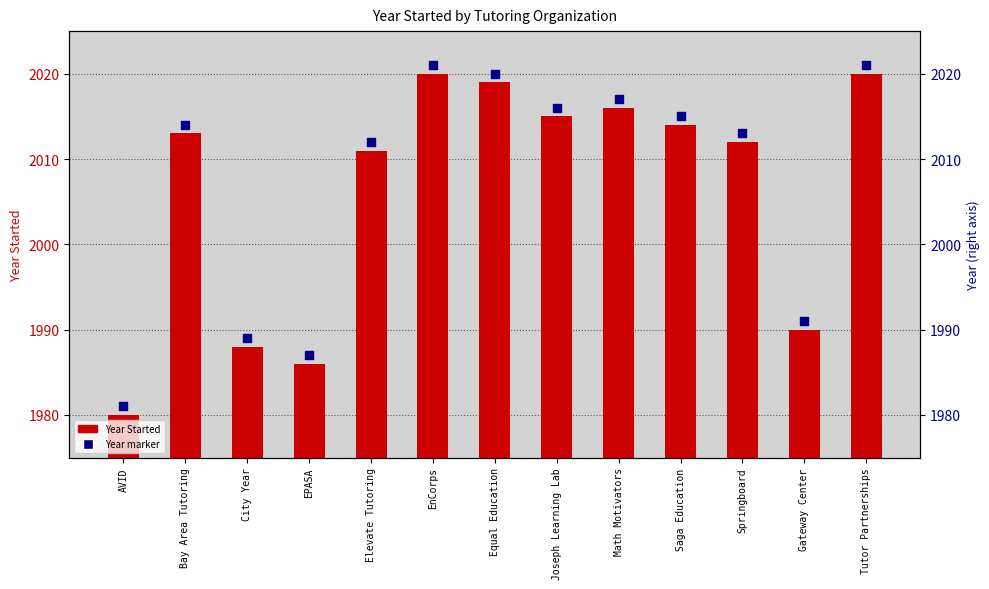

What is the total value across all series at Joseph Learning Lab?

4031